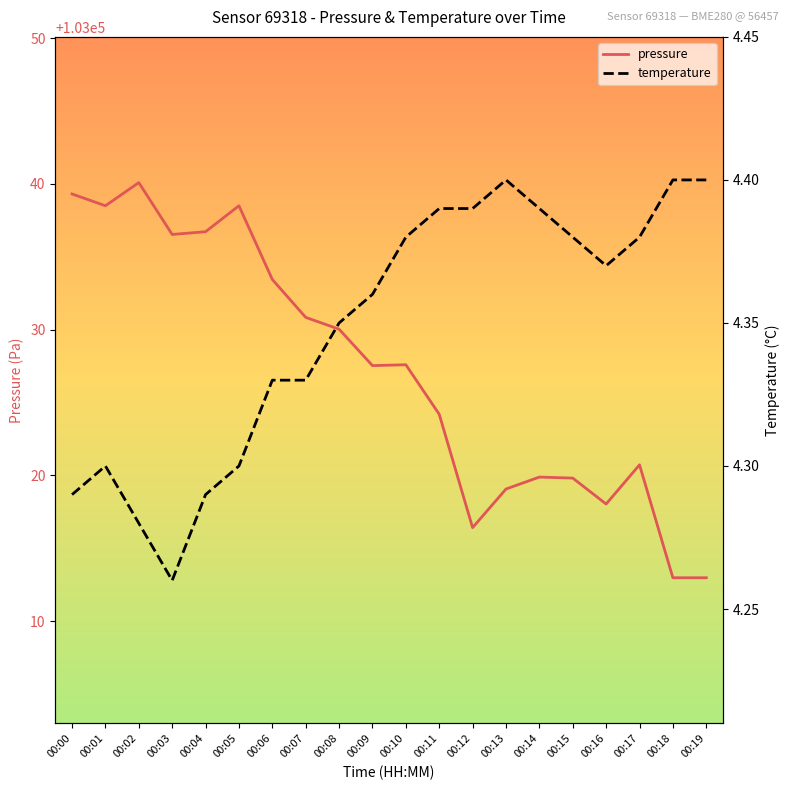

Rank the categories by temperature value from highest to lowest.

00:13, 00:18, 00:19, 00:11, 00:12, 00:14, 00:10, 00:15, 00:17, 00:16, 00:09, 00:08, 00:06, 00:07, 00:01, 00:05, 00:00, 00:04, 00:02, 00:03